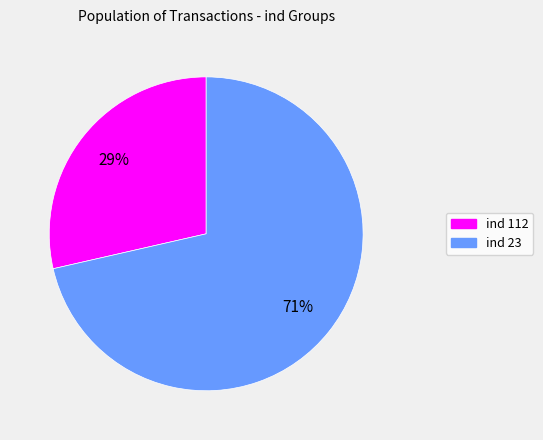

Is there a majority slice in this chart?

Yes